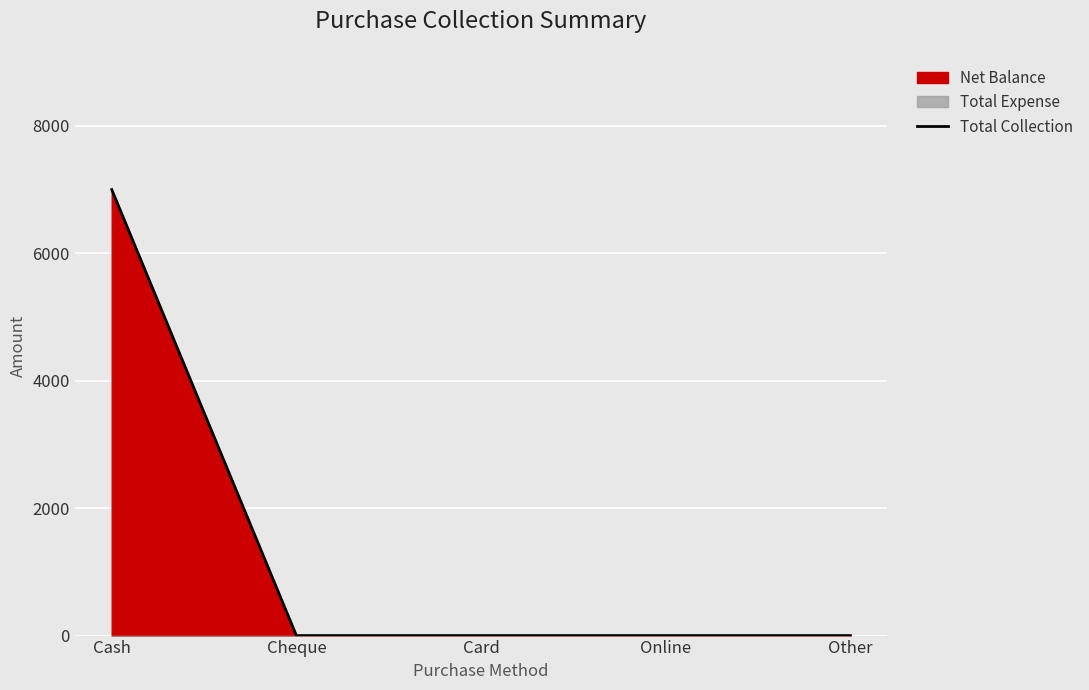

True or false: the data shows -2819 at Card.

False